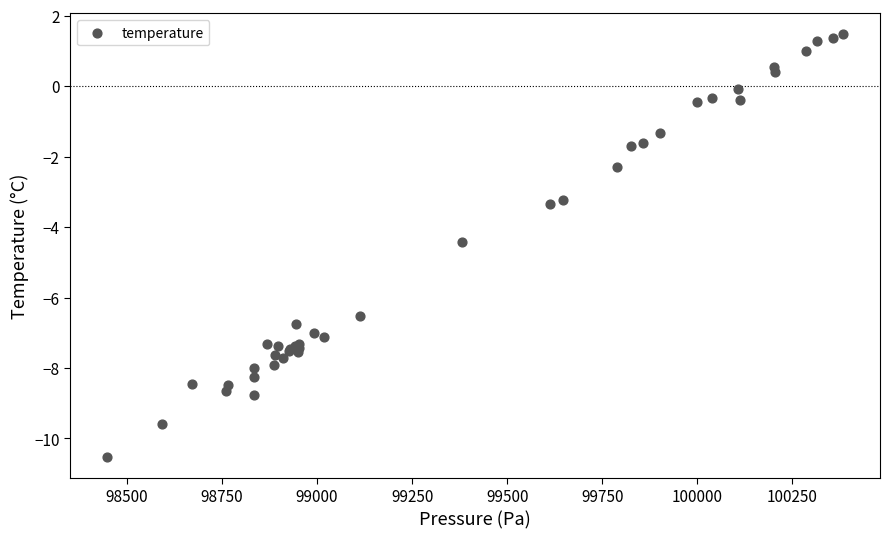

What Y value in the scatter plot is closest to -4?

-4.4